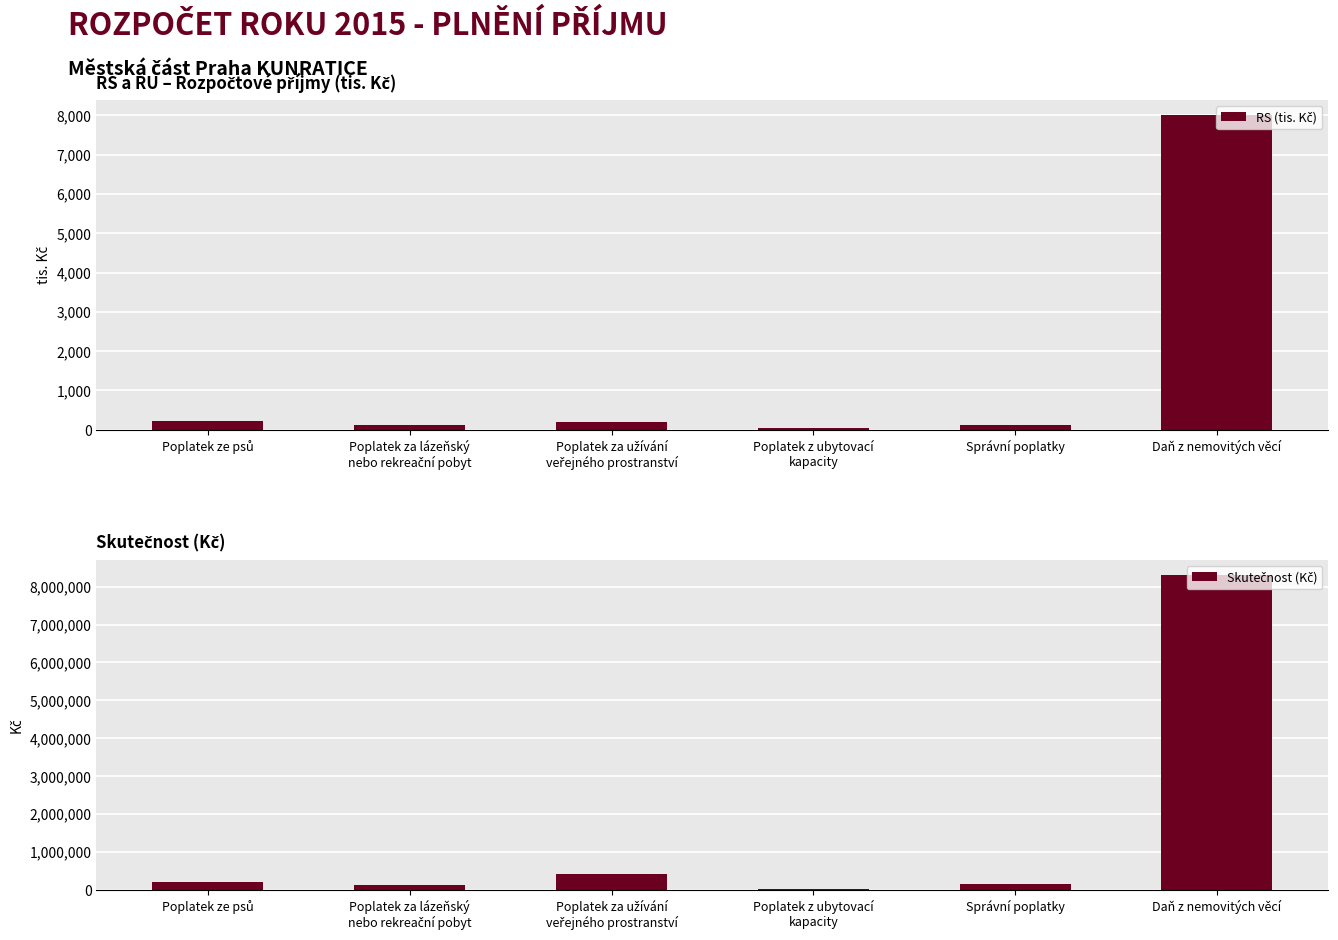

How many bars are there in total?

12